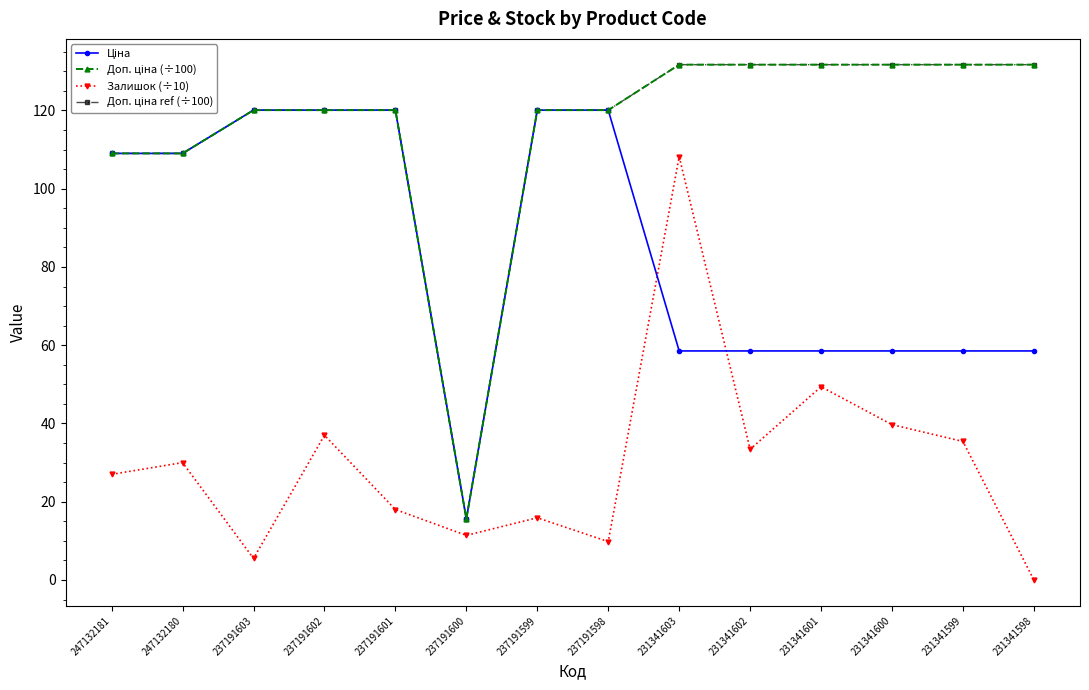

At which category does the chart reach its minimum across all series?

231341598